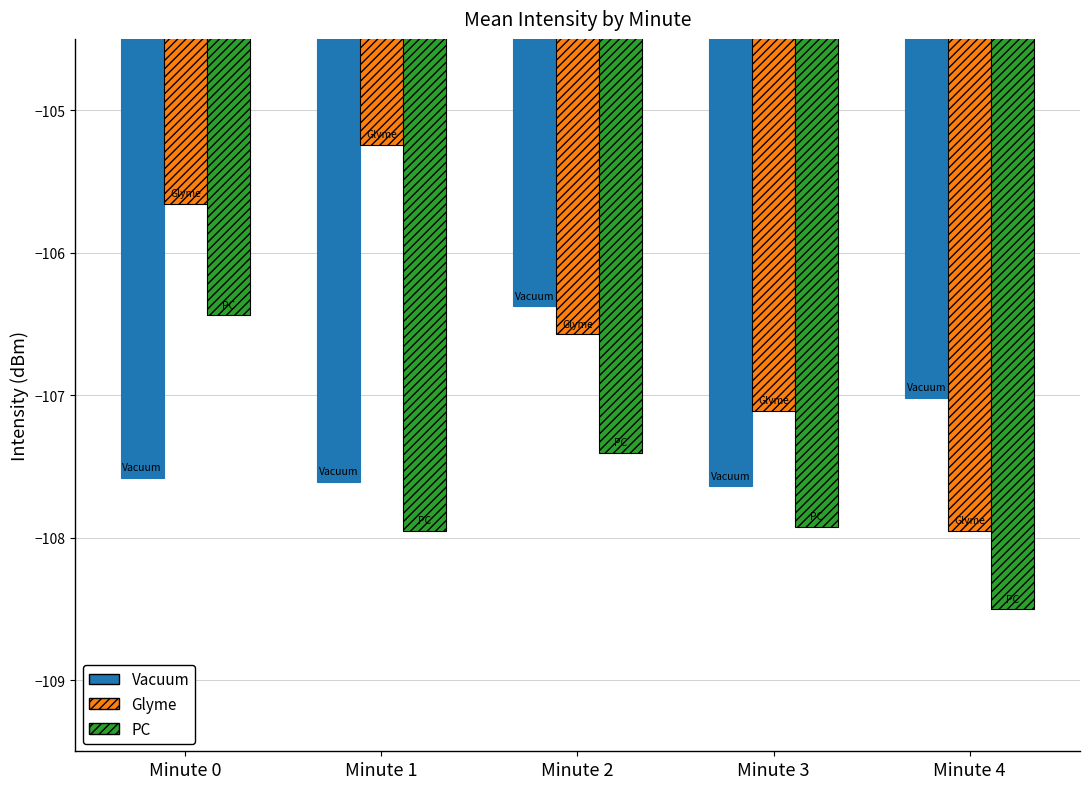

What is the value of the Glyme bar at the 3rd from the left?

-106.6